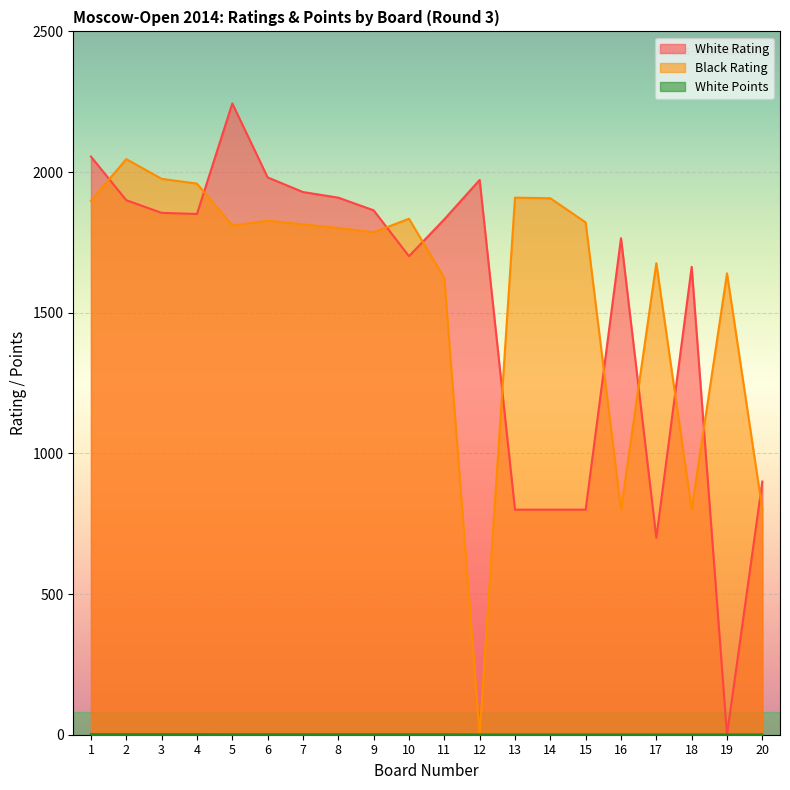

How many times do Black Rating and White Points cross each other?

2